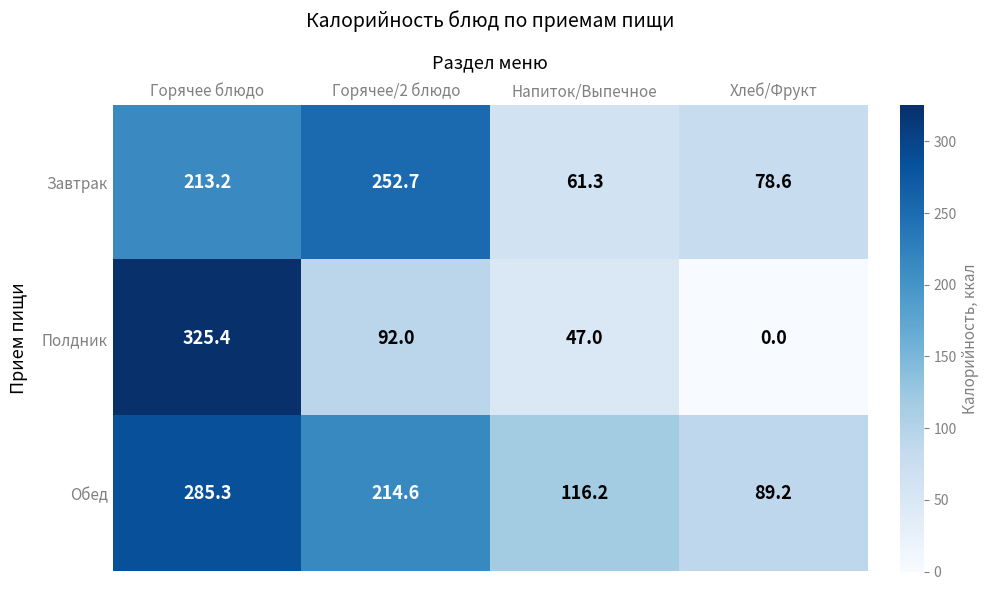

What is the difference between the second highest and minimum values in the Полдник series?

92.0